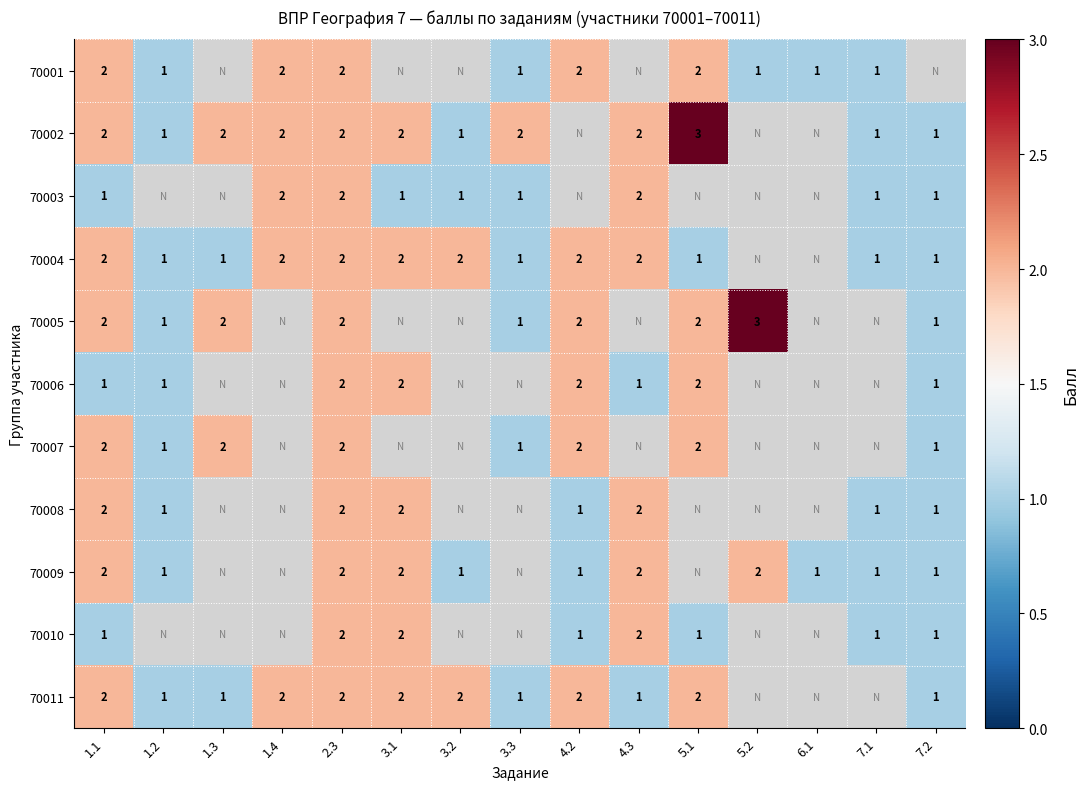

The value of 70007 at 1.3 is 2. True or false?

True